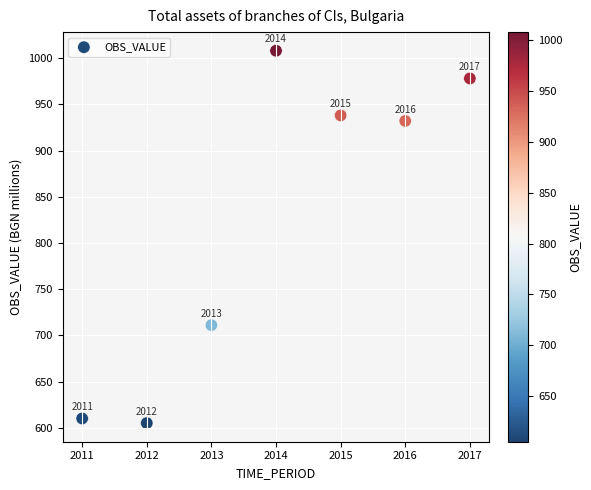

What Y value in the scatter plot is closest to 806?

711